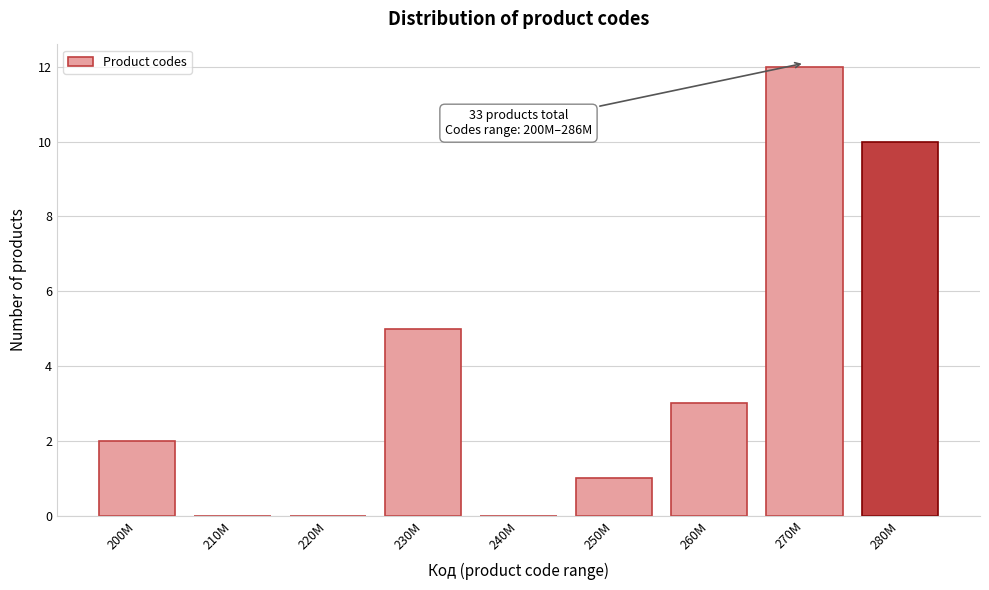

Reading left to right, list all the values displayed in this chart.

200M=2	210M=0	220M=0	230M=5	240M=0	250M=1	260M=3	270M=12	280M=10